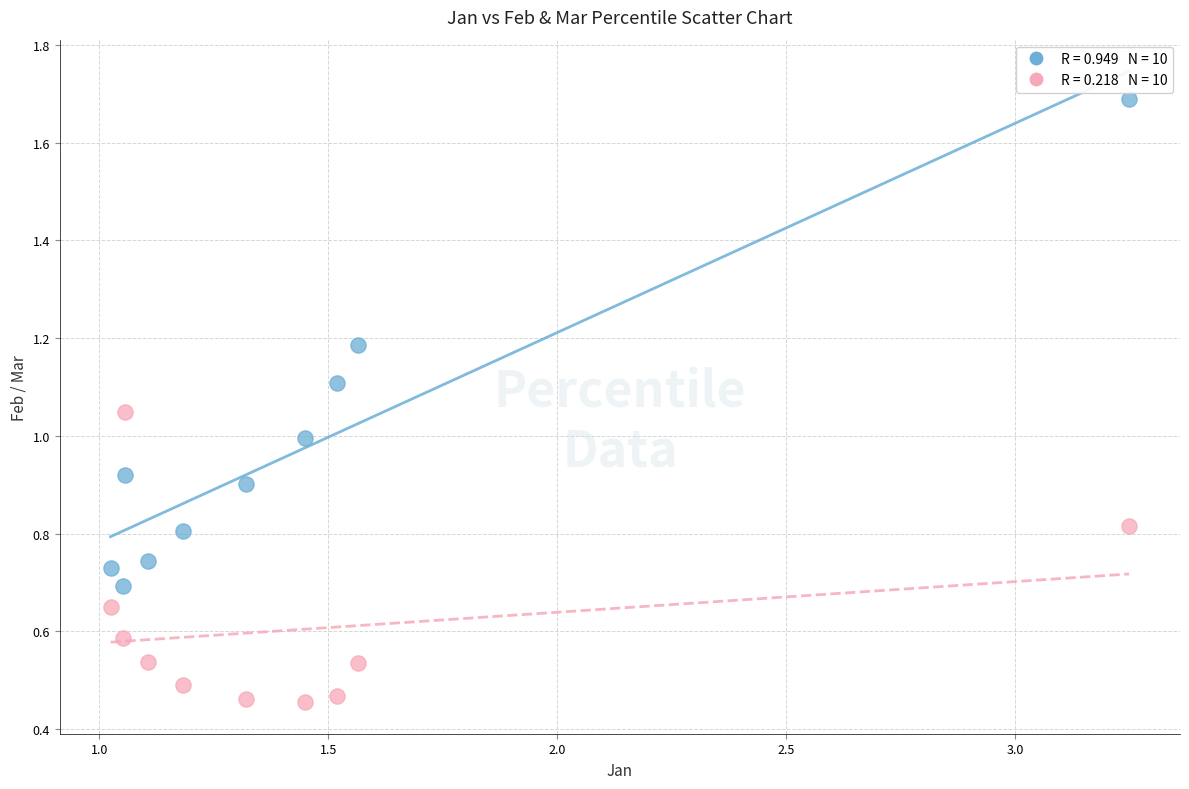

Across all data points, what is the range of X values (max minus min)?

2.2